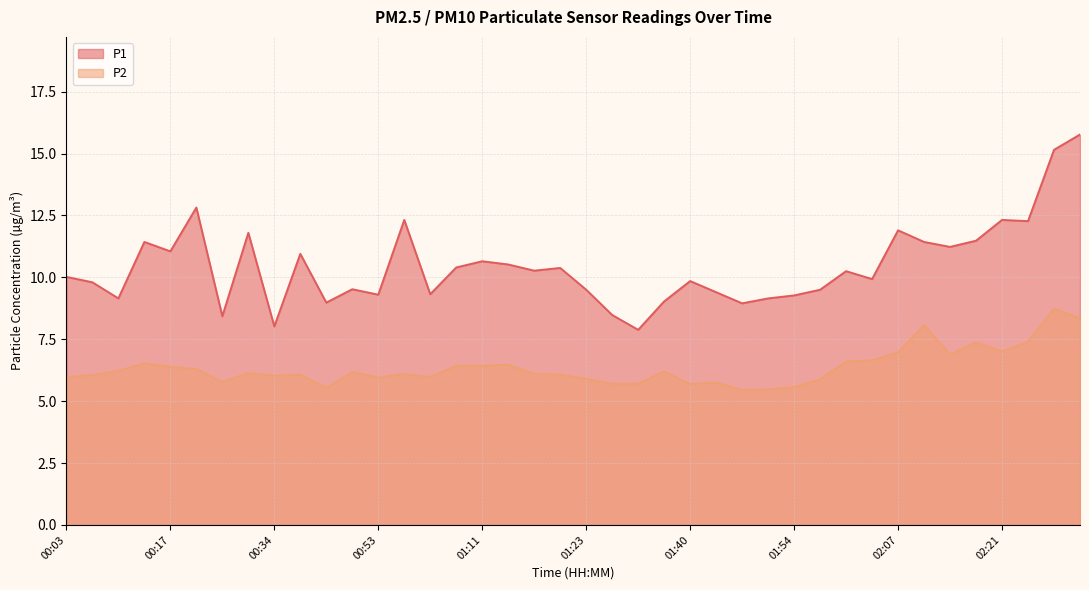

Rank the series by their average value, from highest to lowest.

P1, P2